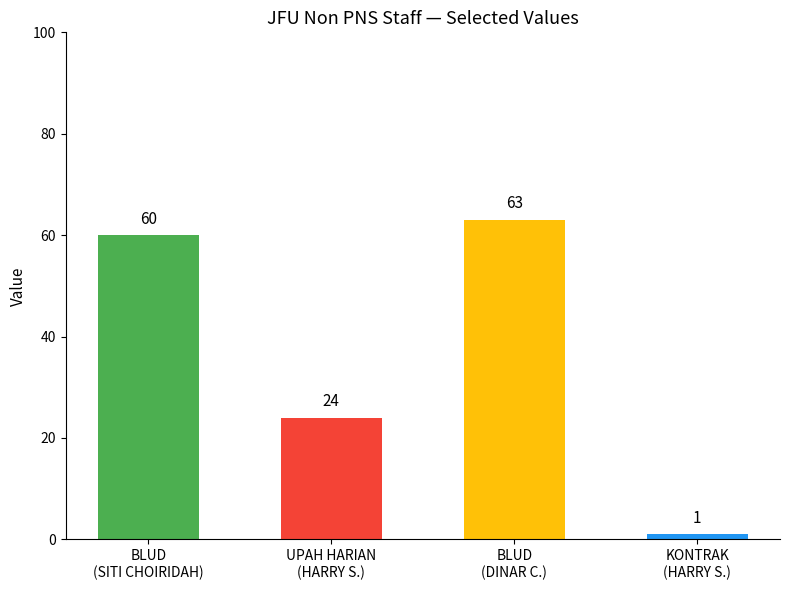

Rank the categories by value from lowest to highest.

KONTRAK
(HARRY S.), UPAH HARIAN
(HARRY S.), BLUD
(SITI CHOIRIDAH), BLUD
(DINAR C.)